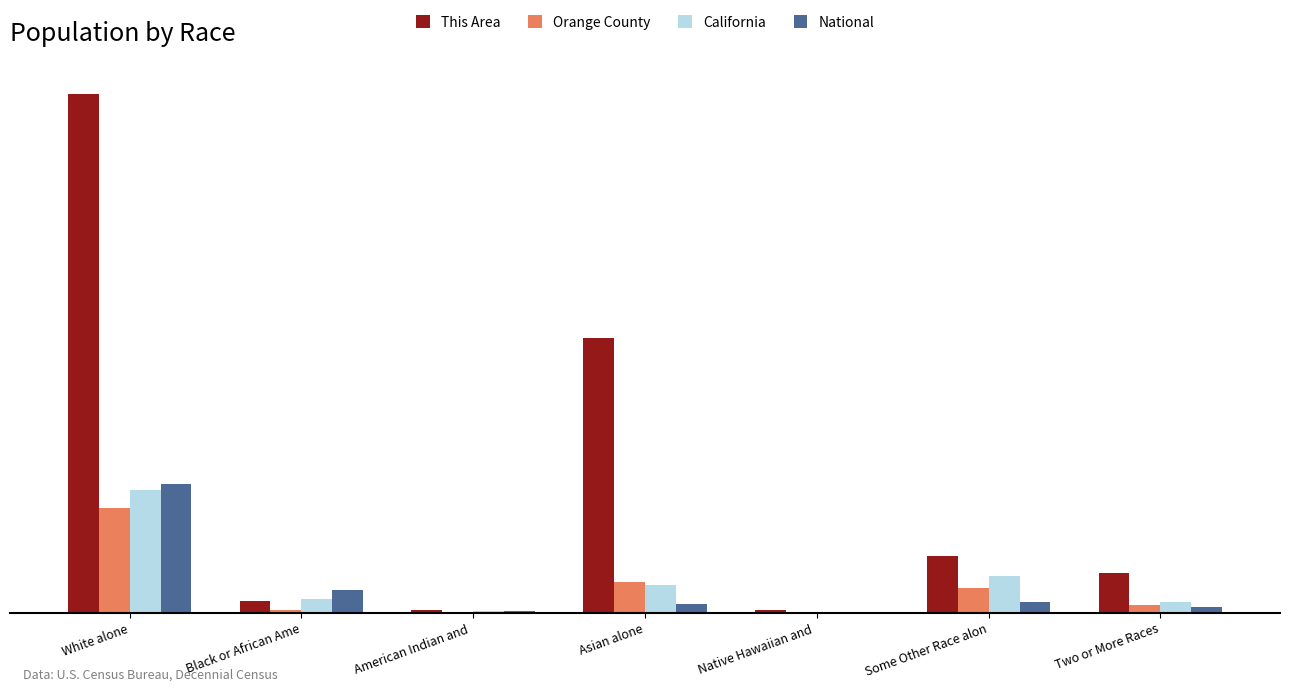

At which label does Orange County reach its minimum?

Native Hawaiian and 